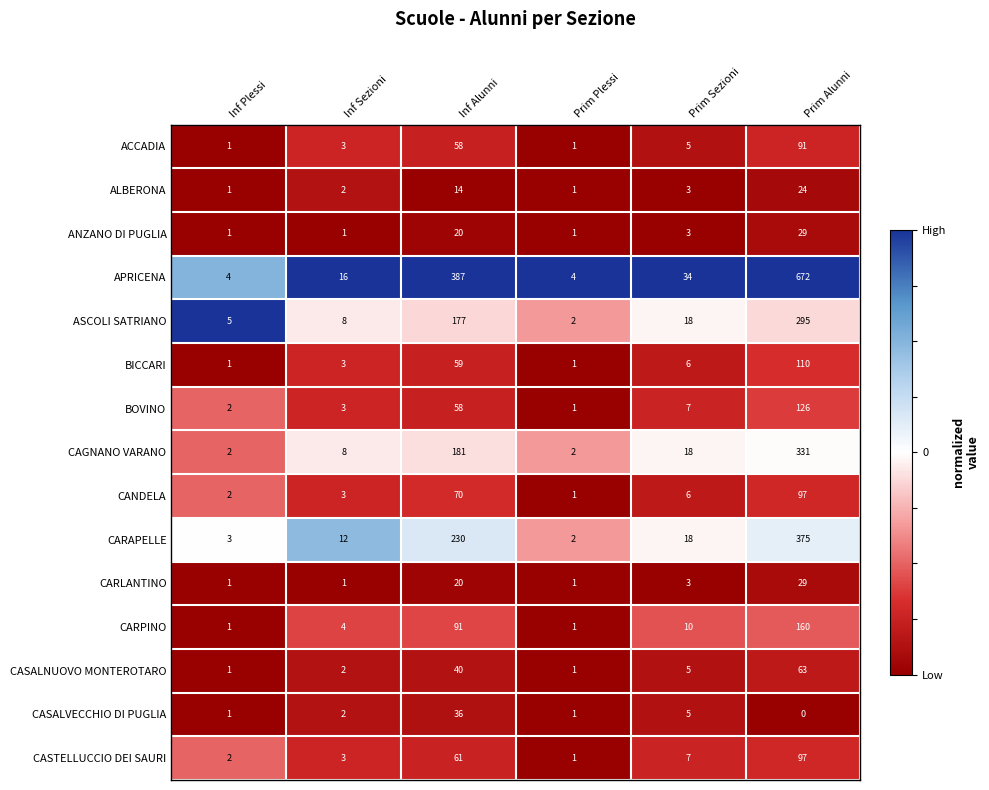

What is the difference between the maximum and minimum values in the ALBERONA series?

23